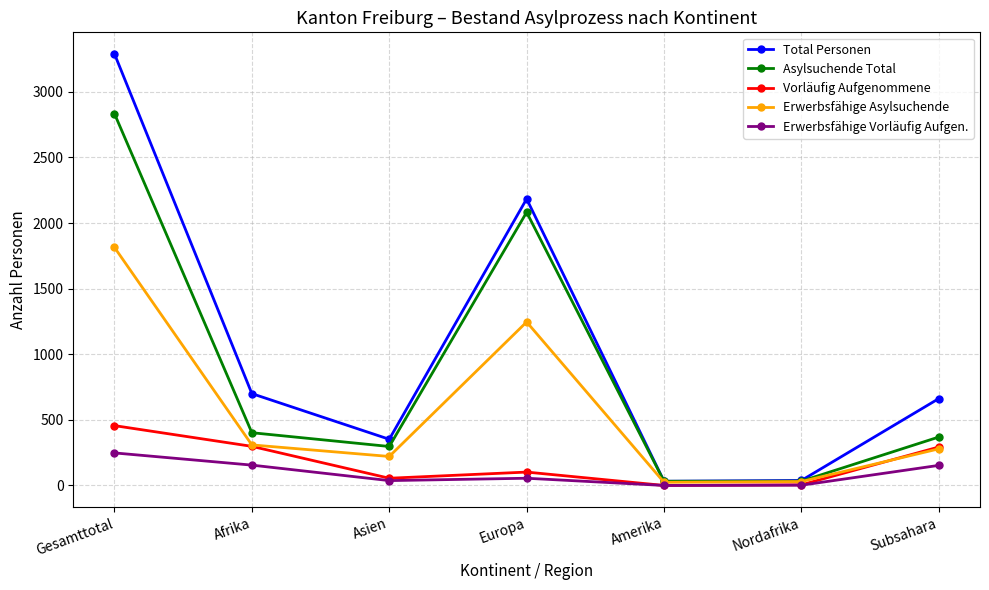

Where is Total Personen nearest to the value 1660?

Europa